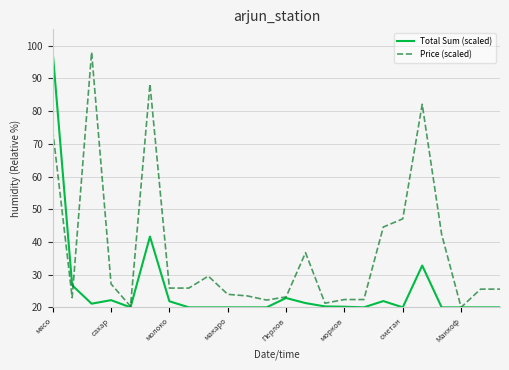

Which series has the largest total across all categories?

Price (scaled)